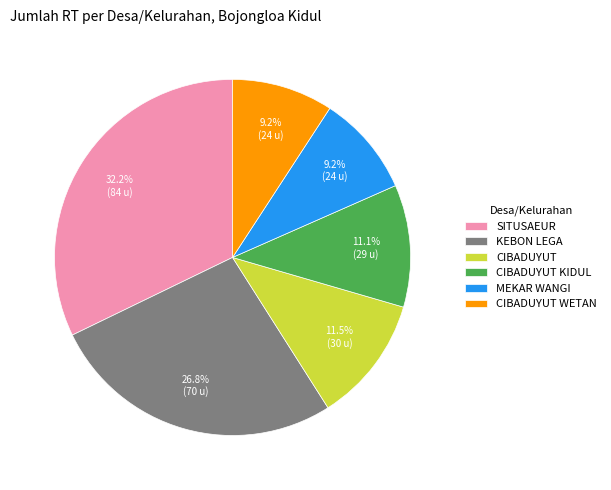

Is there a majority slice in this chart?

No